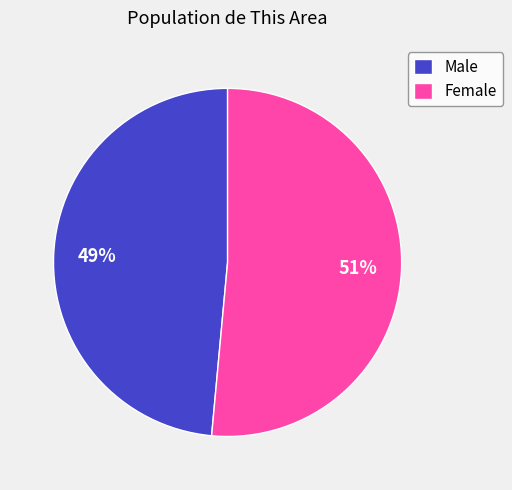

How many slices are in this pie chart?

2